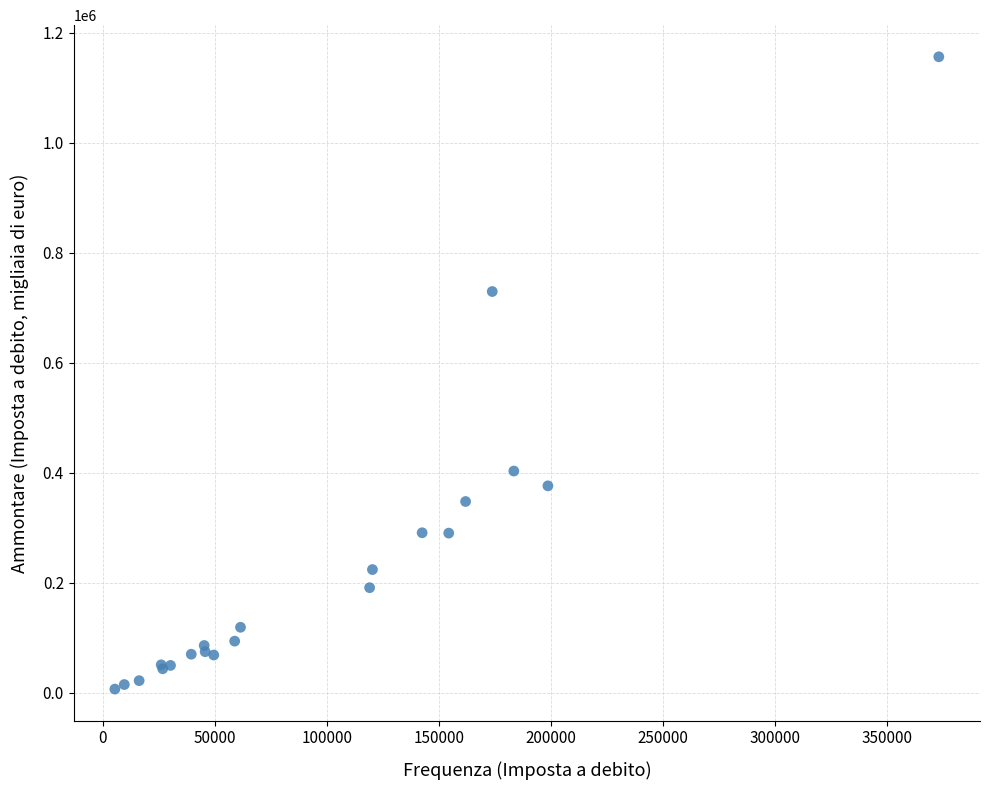

What Y value in the scatter plot is closest to 581535?

729625